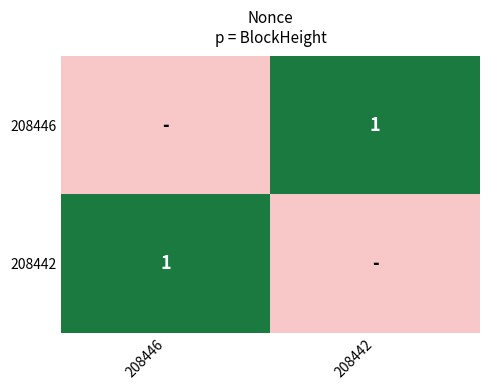

The value of 208442 at 208446 is 1. True or false?

True